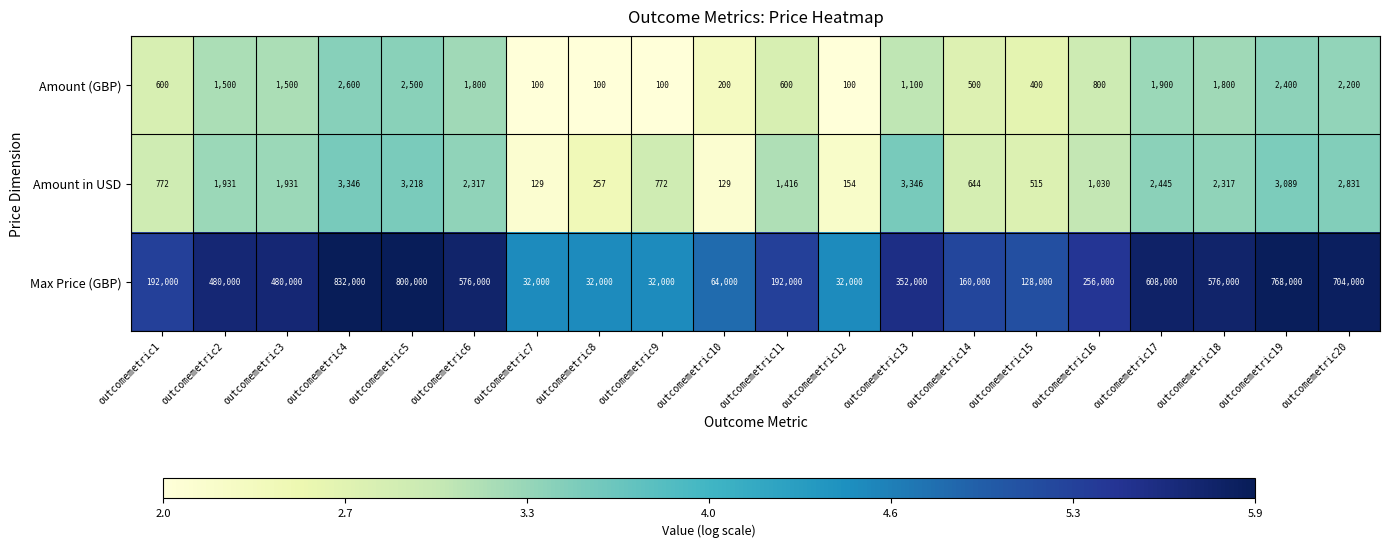

What is the sum of all Amount (GBP) values?

22800